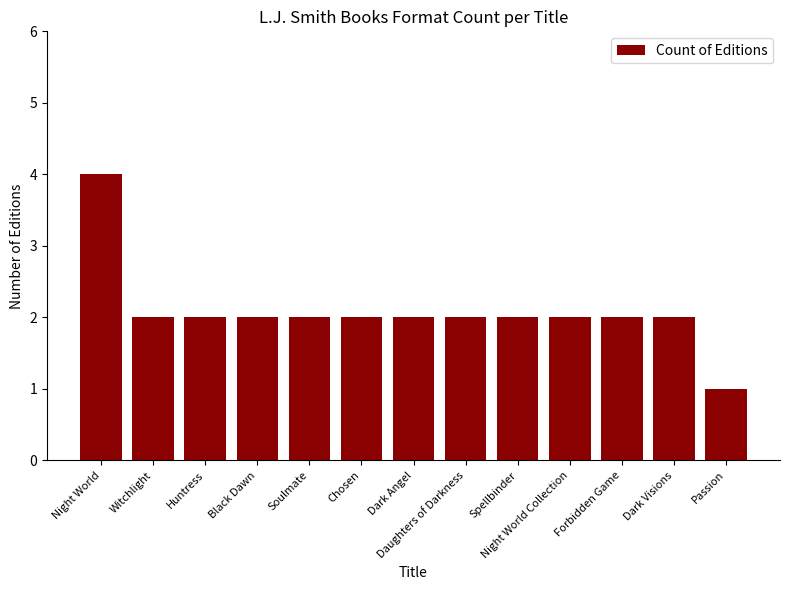

What is the ratio of the value at Huntress to the value at Spellbinder?

1.0